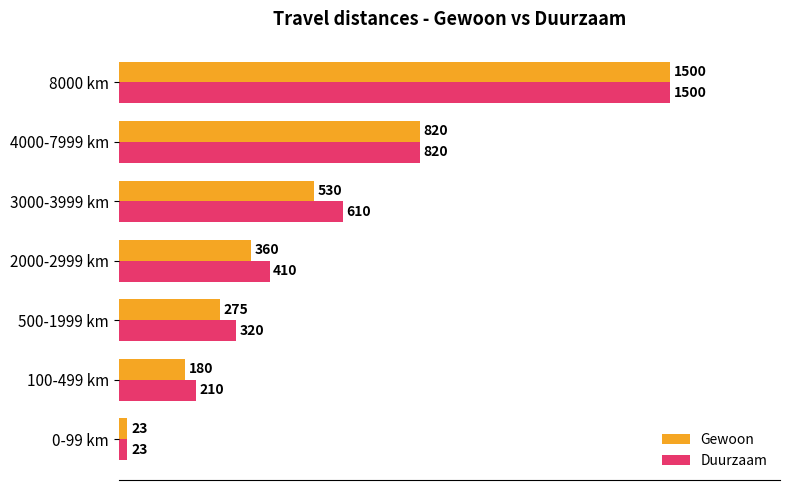

What is the average value of the Duurzaam series?

556